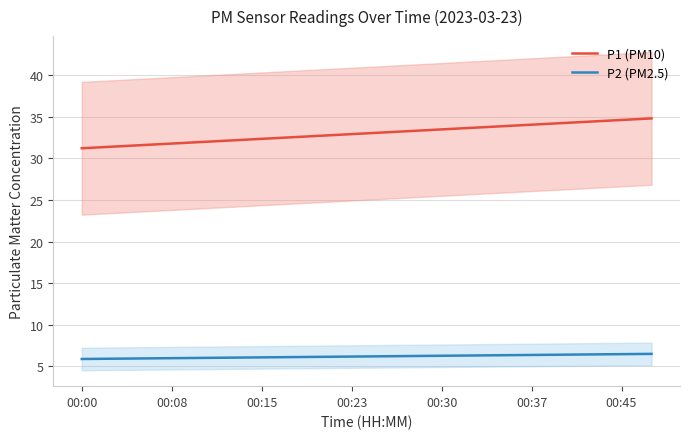

What is the highest value of the P2 (PM2.5) series?

6.5